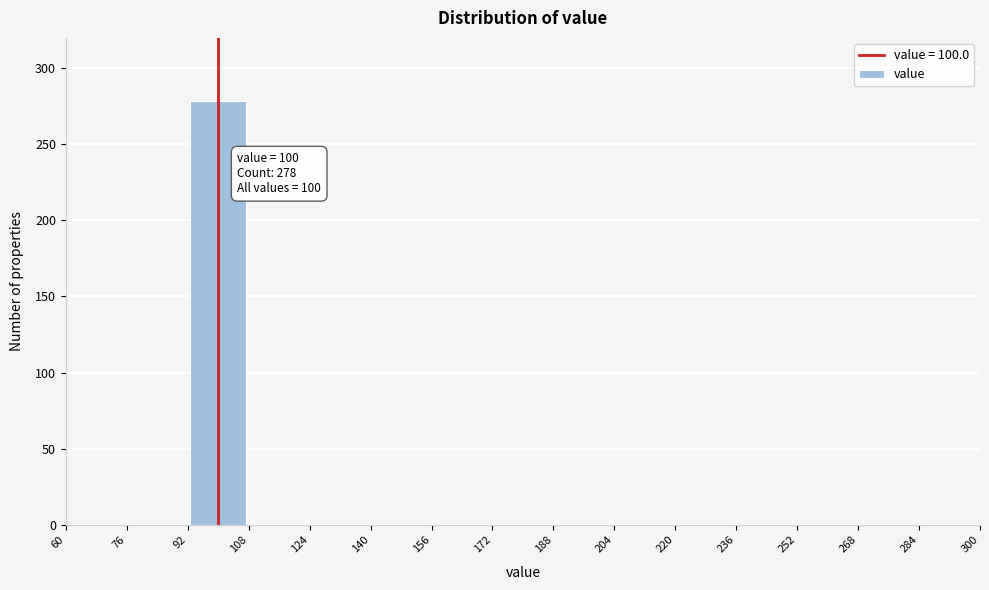

Over which range of the x-axis is the bar tallest?

92 to 108